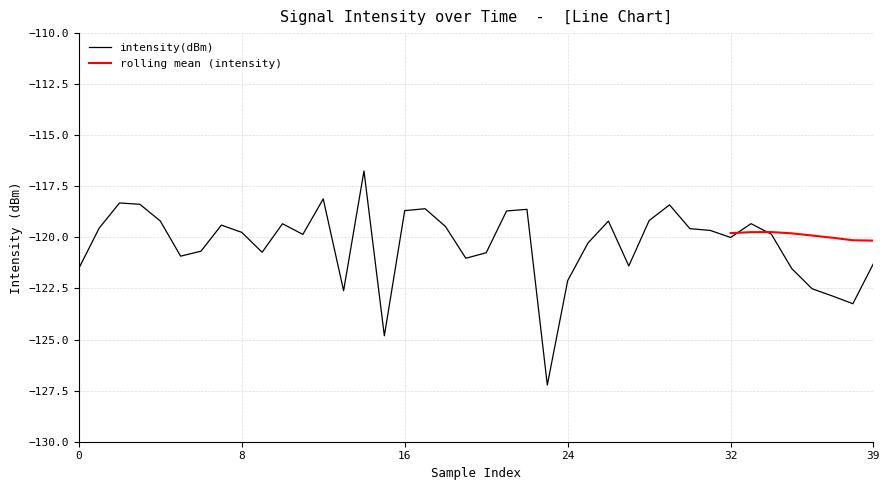

Read the value at 30.

-119.6